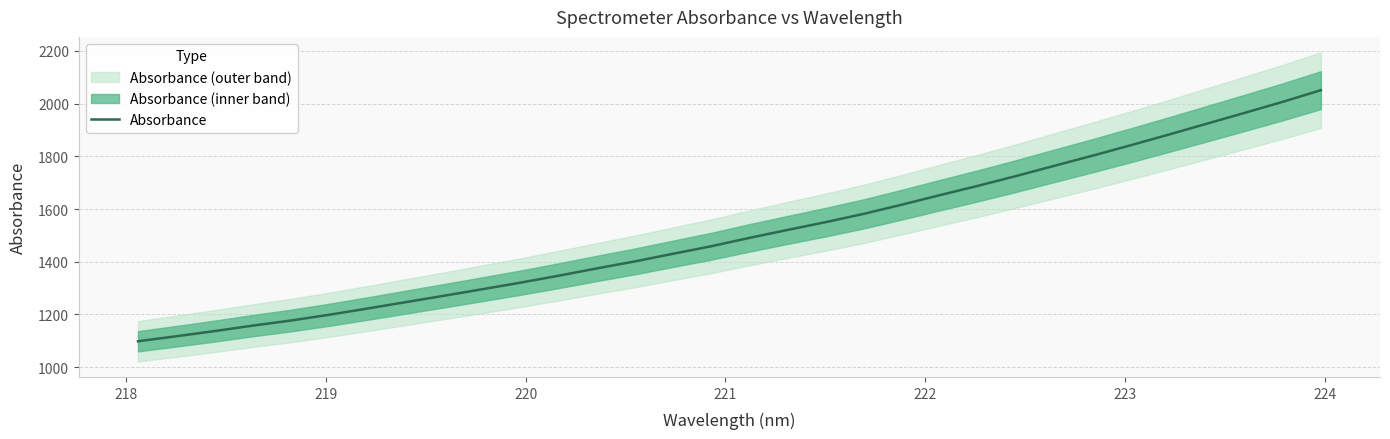

What is the maximum value for Absorbance?

2051.3